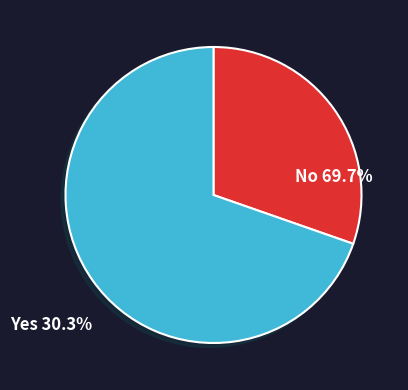

Is there any slice that represents more than half of the pie?

Yes